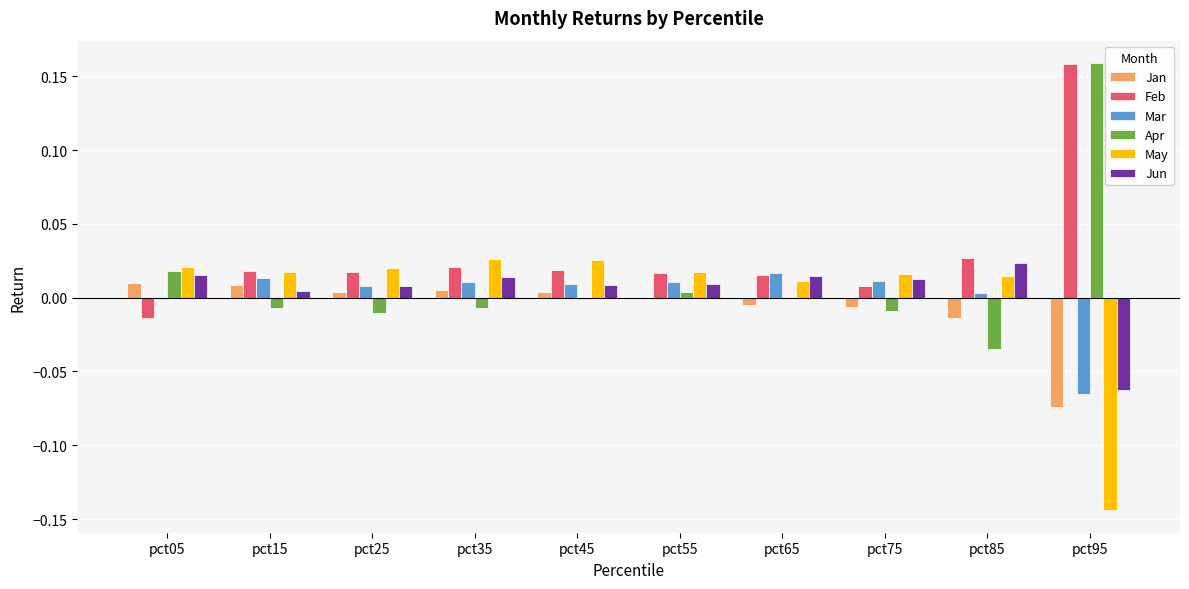

Is it true that May equals 0.0 at pct15?

True